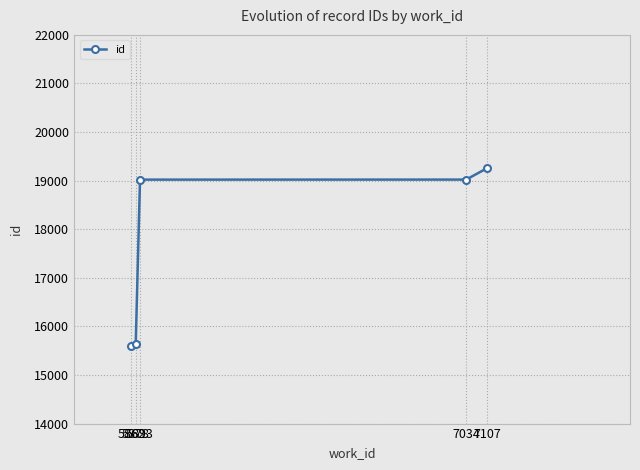

What is the change in value from 5862 to 7034?

+3426